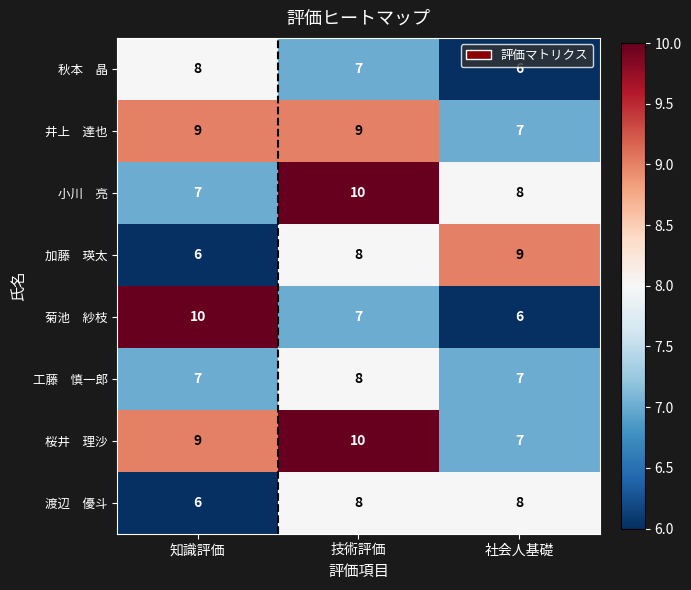

What is the spread (max minus min) of values at 社会人基礎?

3